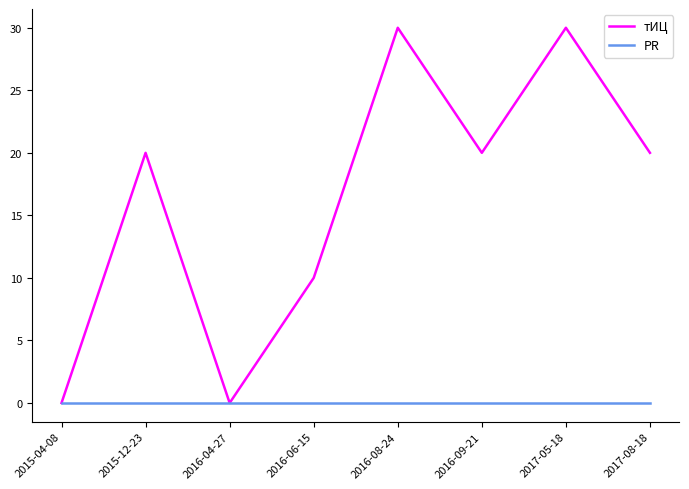

True or false: тИЦ has a value of 17 at 2017-05-18.

False